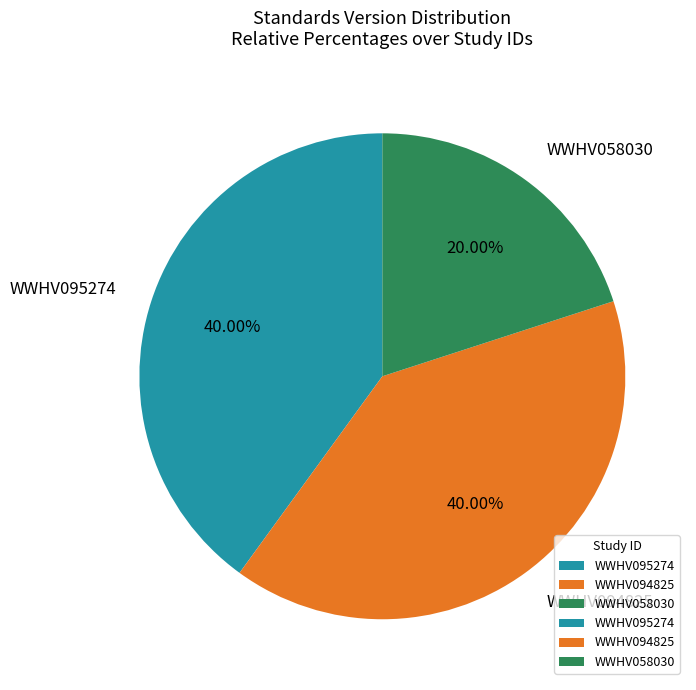

How many slices are in this pie chart?

3